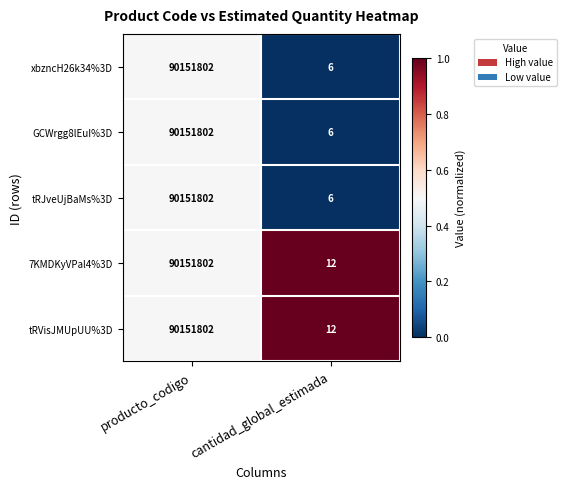

True or false: tRJveUjBaMs%3D has a value of 90151802 at producto_codigo.

True